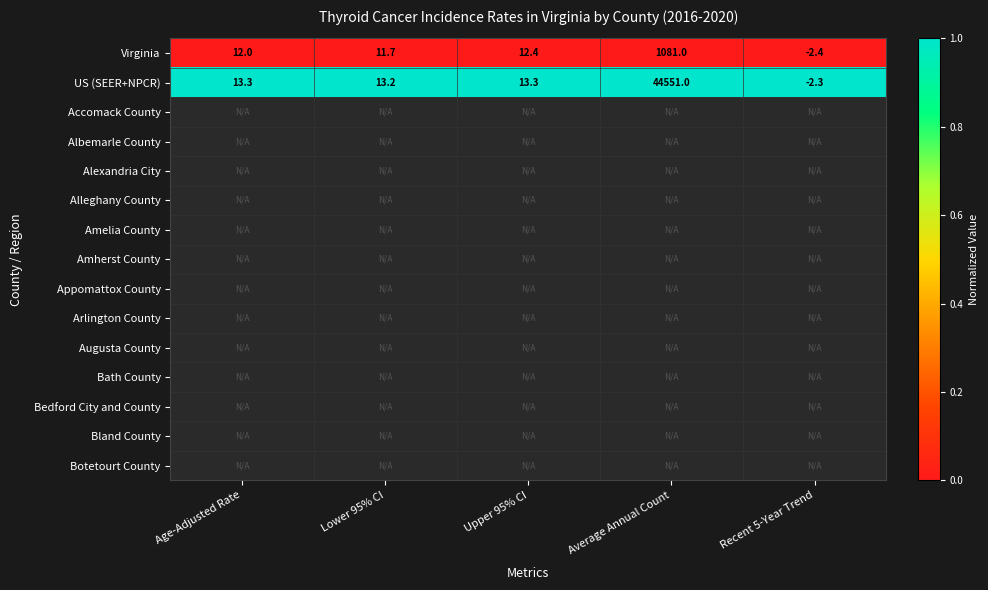

Read the Virginia value at Age-Adjusted Rate.

12.0